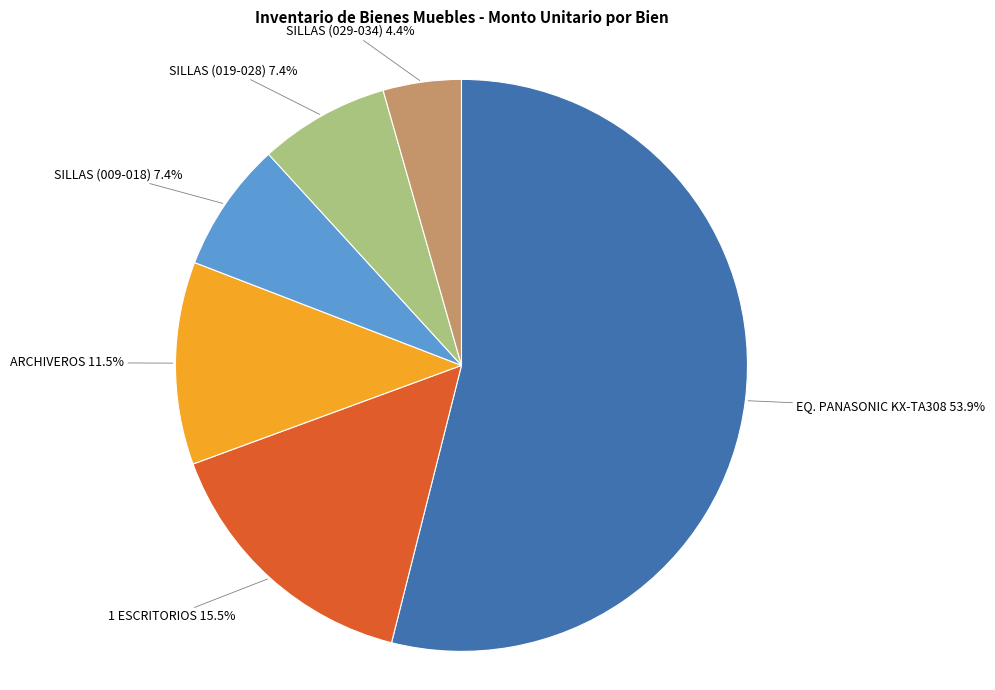

How many slices are in this pie chart?

6